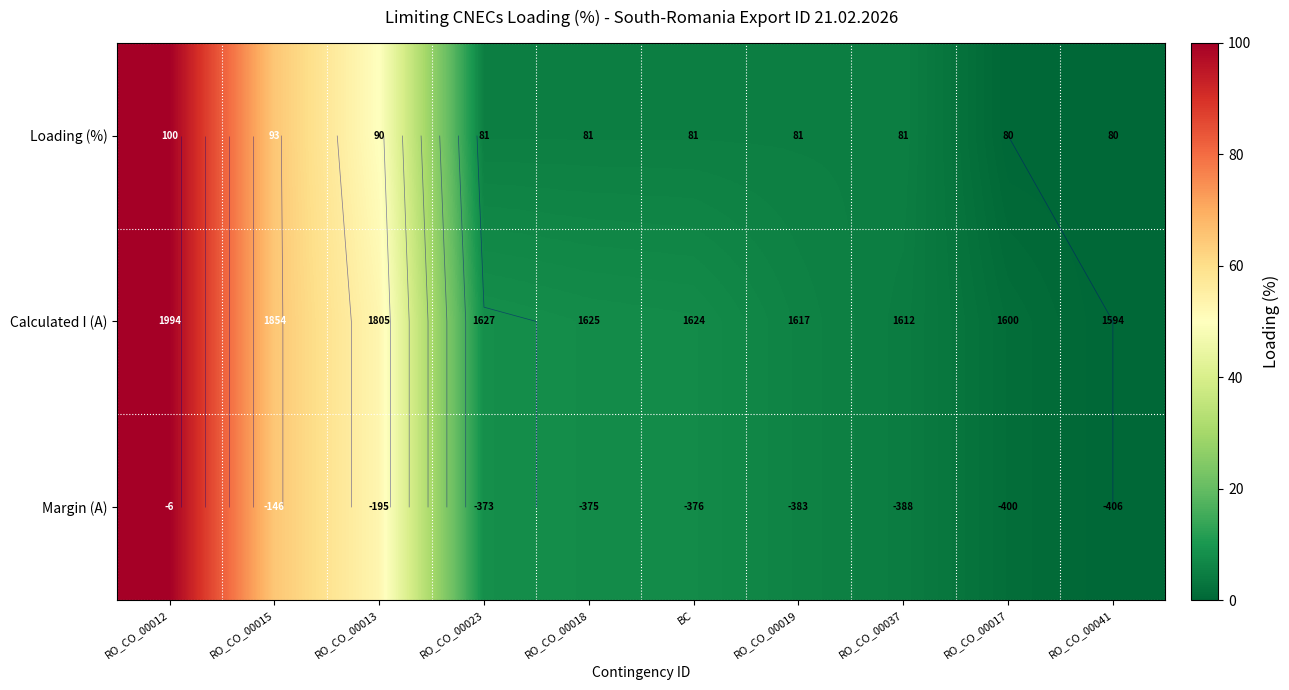

Rank the categories by Margin (A) value from lowest to highest.

RO_CO_00041, RO_CO_00017, RO_CO_00037, RO_CO_00019, BC, RO_CO_00018, RO_CO_00023, RO_CO_00013, RO_CO_00015, RO_CO_00012